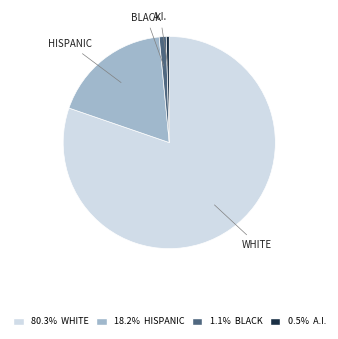

Rank the categories by value from lowest to highest.

A.I., BLACK, HISPANIC, WHITE